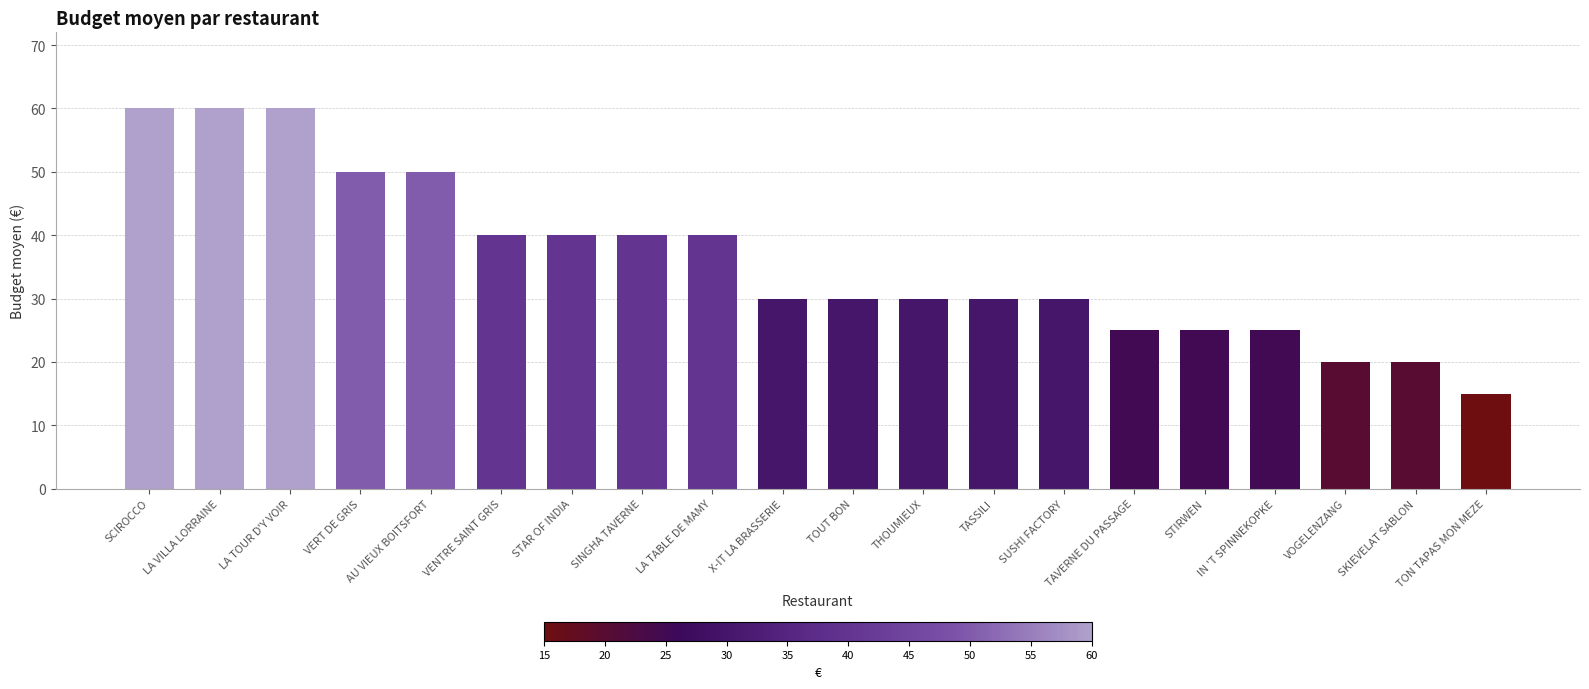

What is the change in value from SCIROCCO to VOGELENZANG?

-40